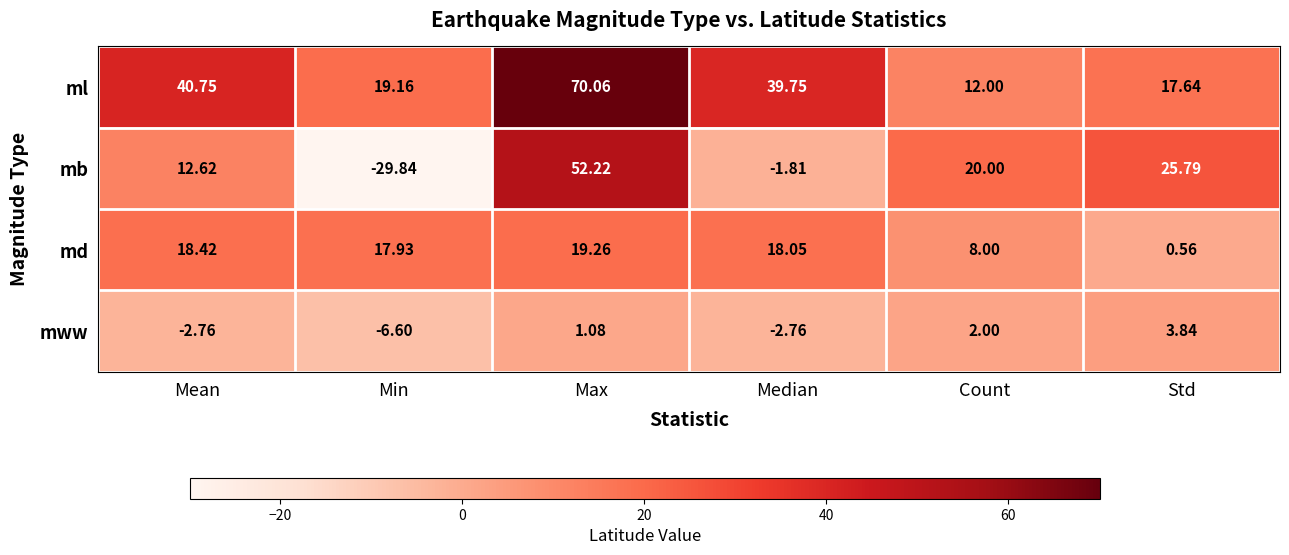

Where does the mb series first go above 20?

Max